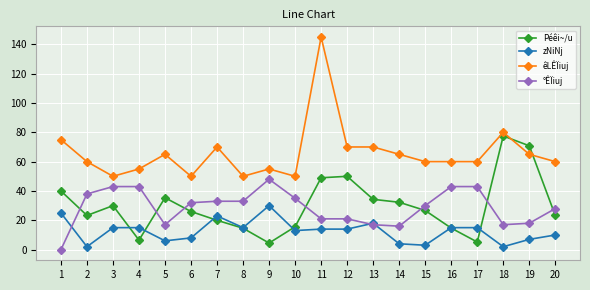

Which series has the widest spread of values?

êLÊÏiuj